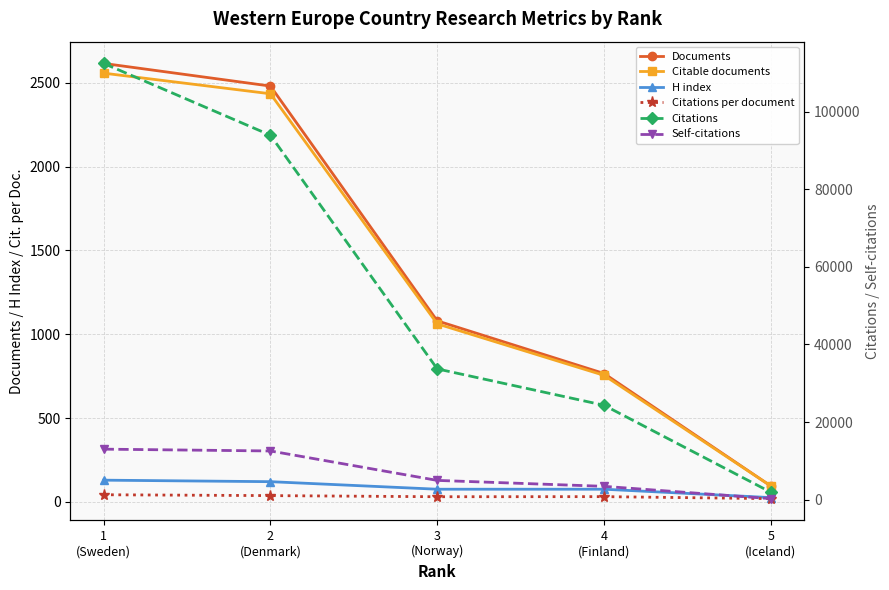

What position from the left is 5
(Iceland)?

5